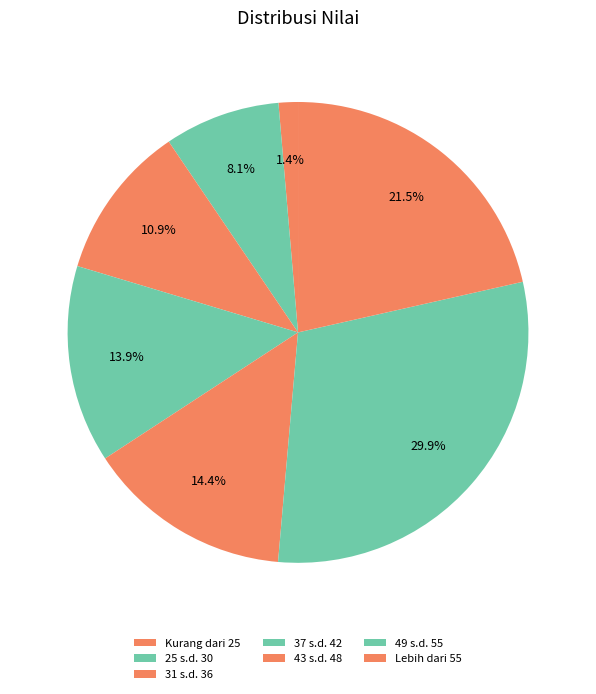

Approximately how many times larger is the value at 25 s.d. 30 compared to 49 s.d. 55?

0.3